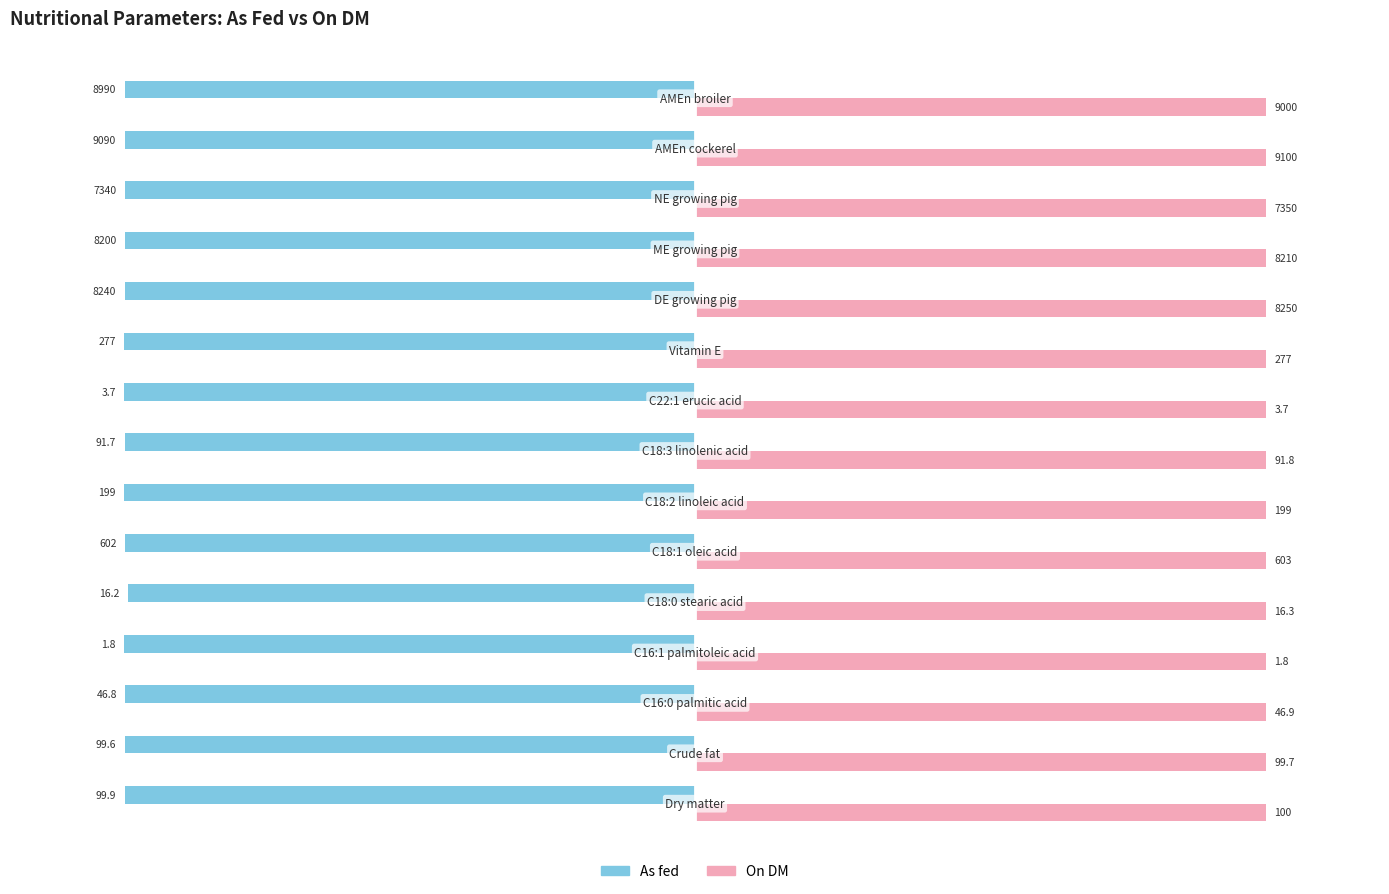

What are all the series names shown in the legend?

As fed, On DM